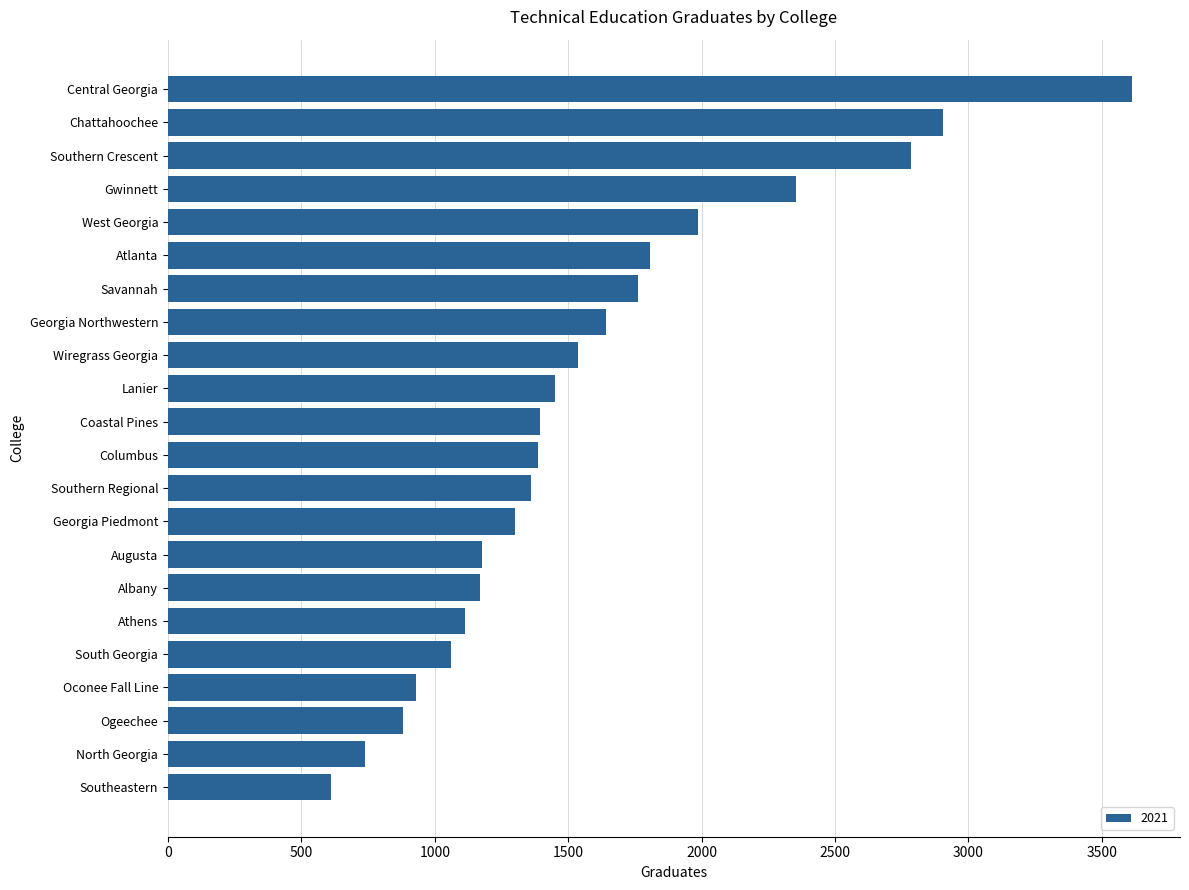

The value at Southeastern is 612. True or false?

True